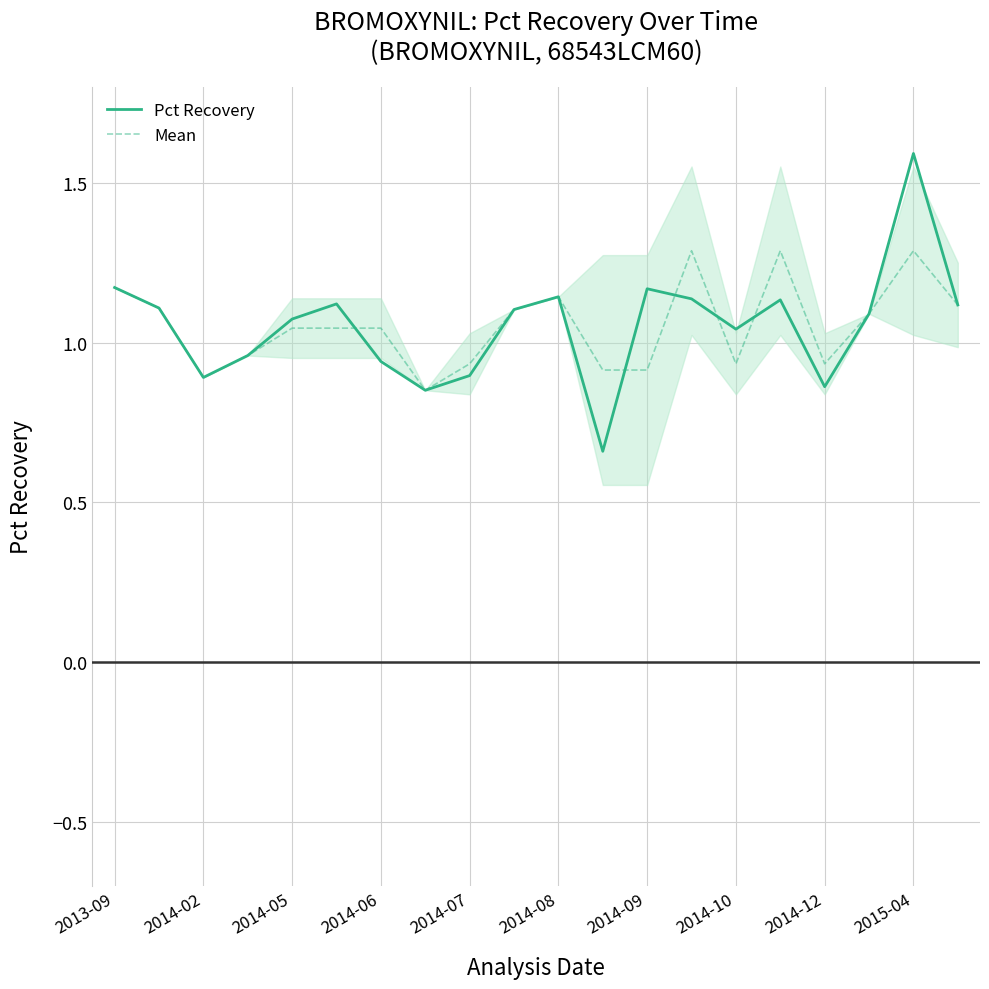

What is the maximum value for Pct Recovery?

1.6